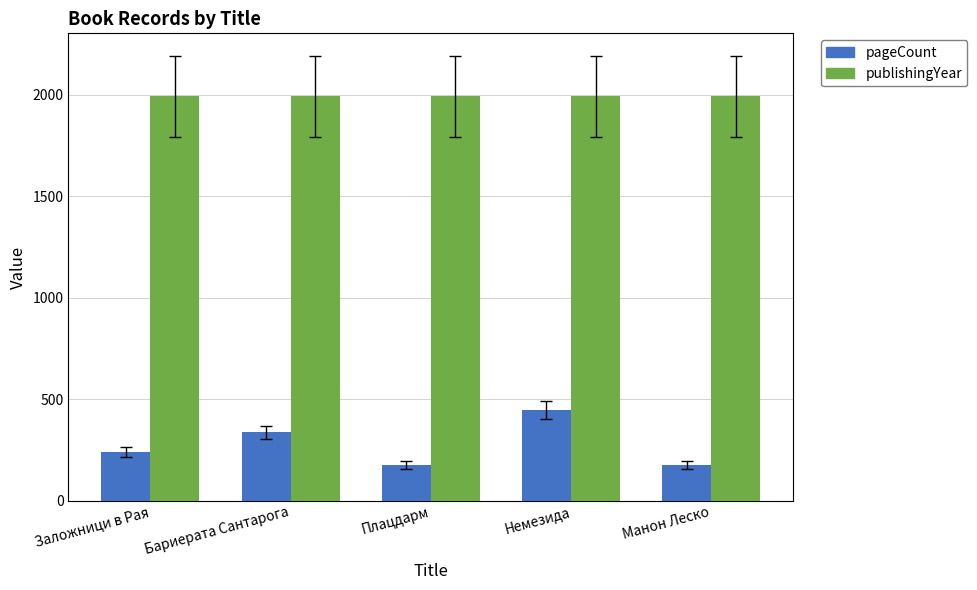

What is the sum of all pageCount values?

1376